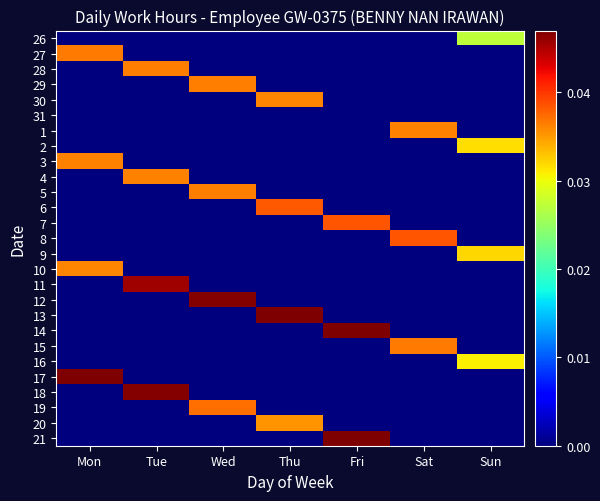

Which has a higher value, Tue or Thu?

Tue